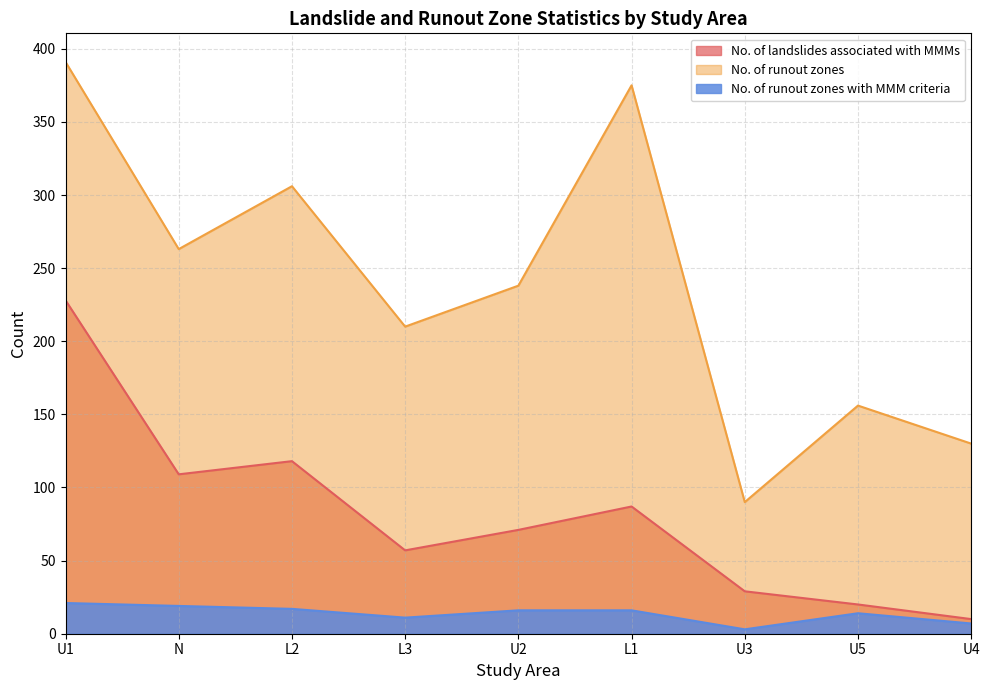

True or false: No. of landslides associated with MMMs and No. of runout zones intersect in this chart.

False